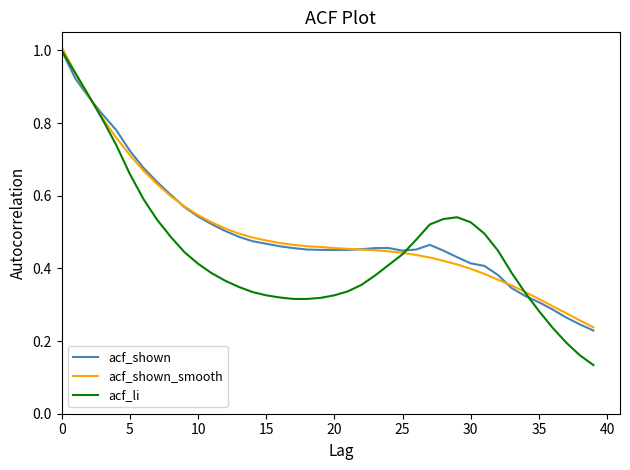

Which series has the widest spread of values?

acf_li